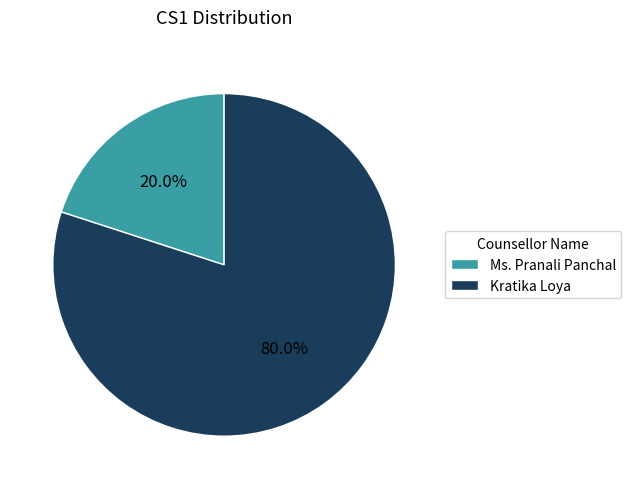

What percentage is the Ms. Pranali Panchal slice, to the nearest percent?

20%